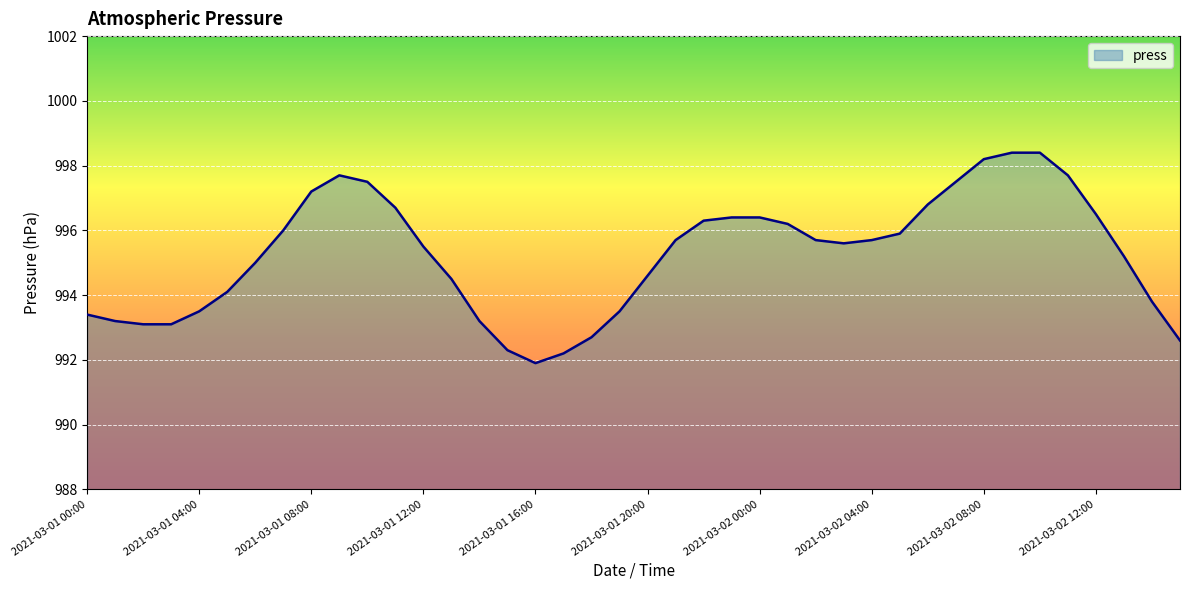

What is the maximum value shown in the chart?

998.4